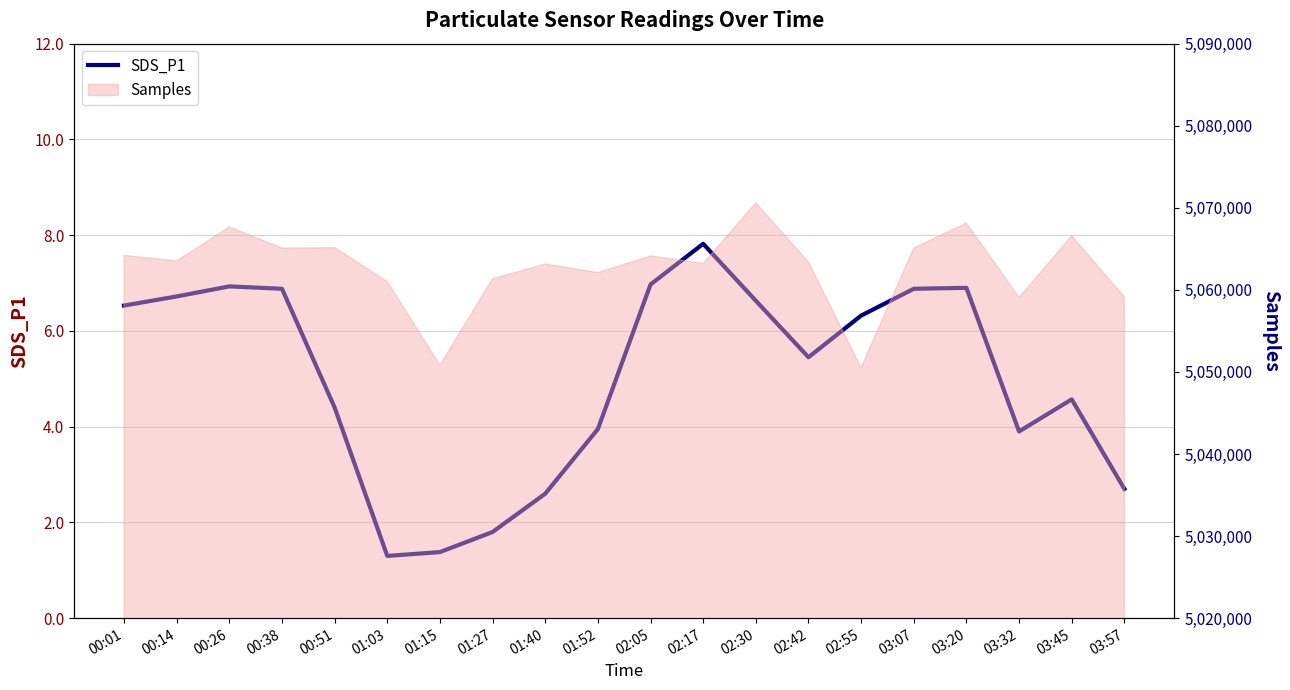

Reading right to left, transcribe all the data shown in this chart.

2.7	4.6	3.9	6.9	6.9	6.3	5.5	6.6	7.8	7.0	4.0	2.6	1.8	1.4	1.3	4.4	6.9	6.9	6.7	6.5